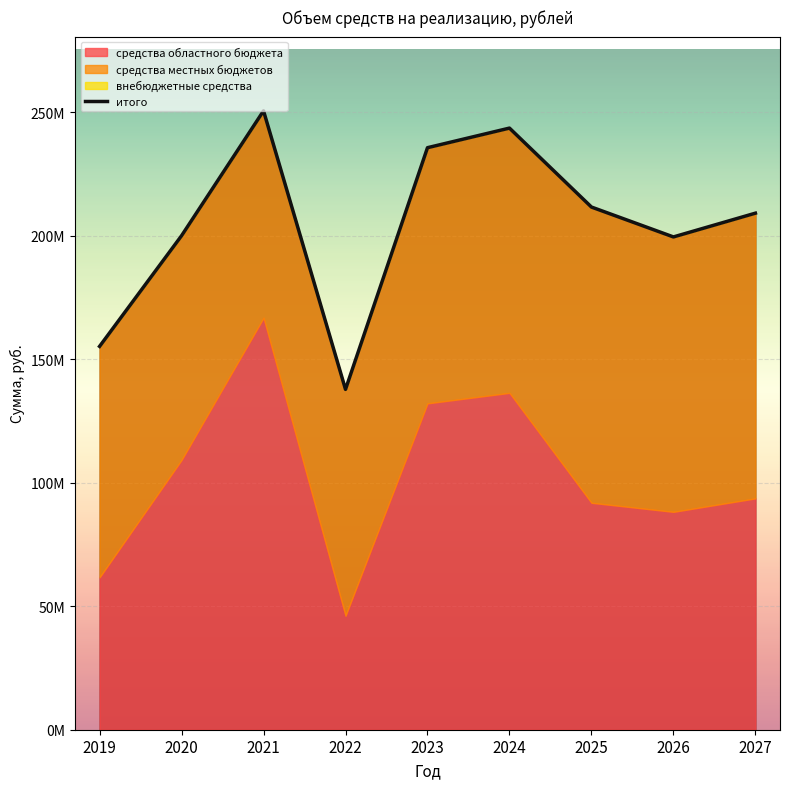

What is the smallest value displayed?

137742497.7